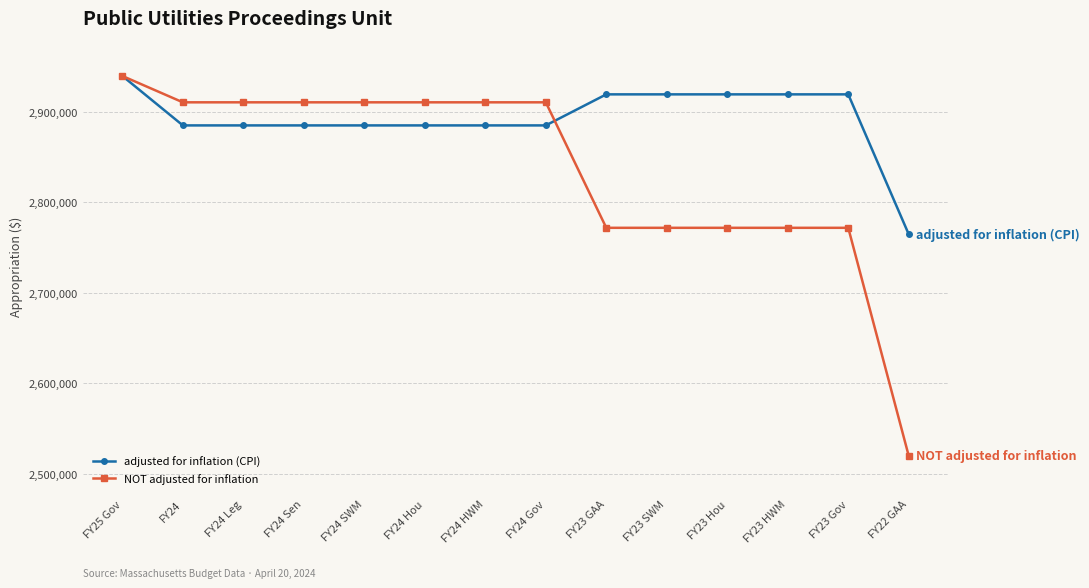

List the series in order of their overall mean, lowest first.

NOT adjusted for inflation, adjusted for inflation (CPI)